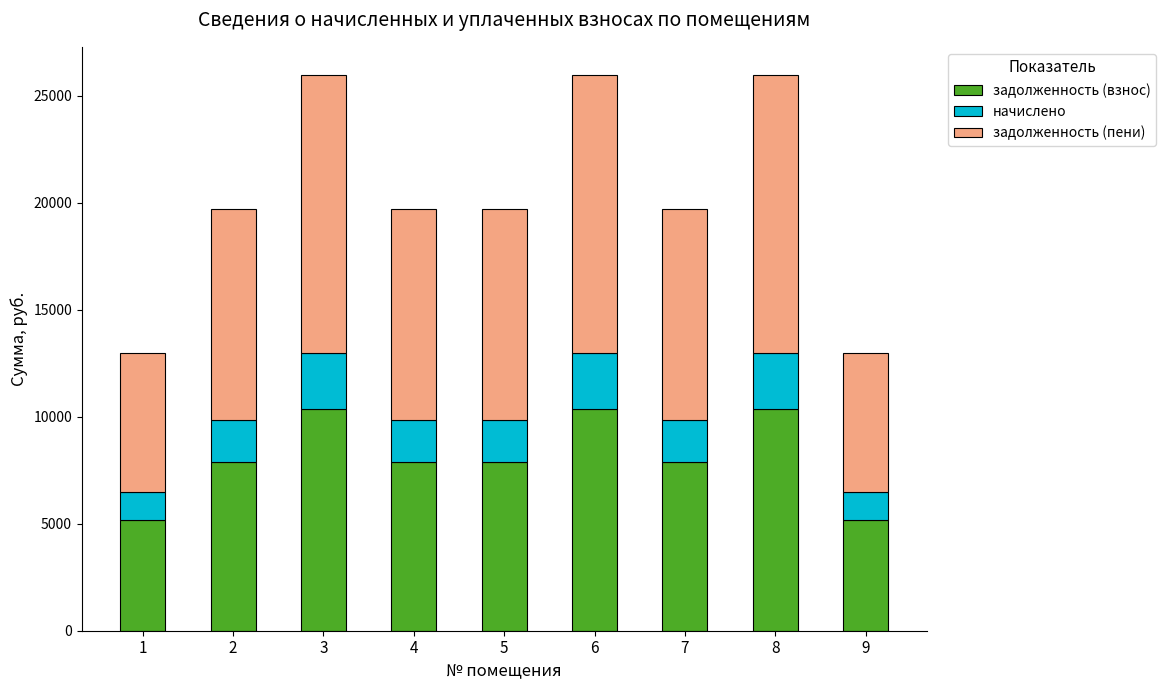

What is the difference between the задолженность (взнос) values at 6 and 4?

2496.0